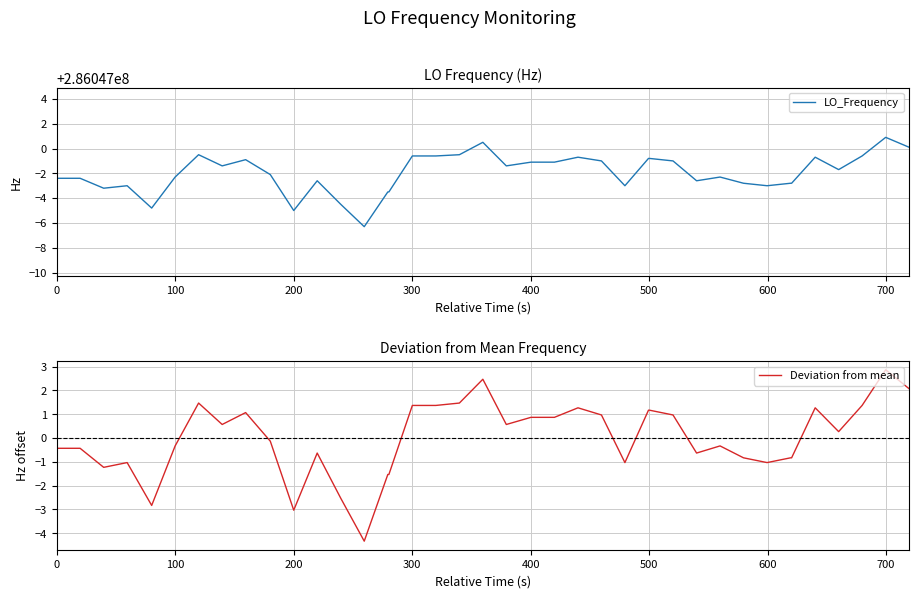

What is the minimum value for Deviation from mean?

-4.3